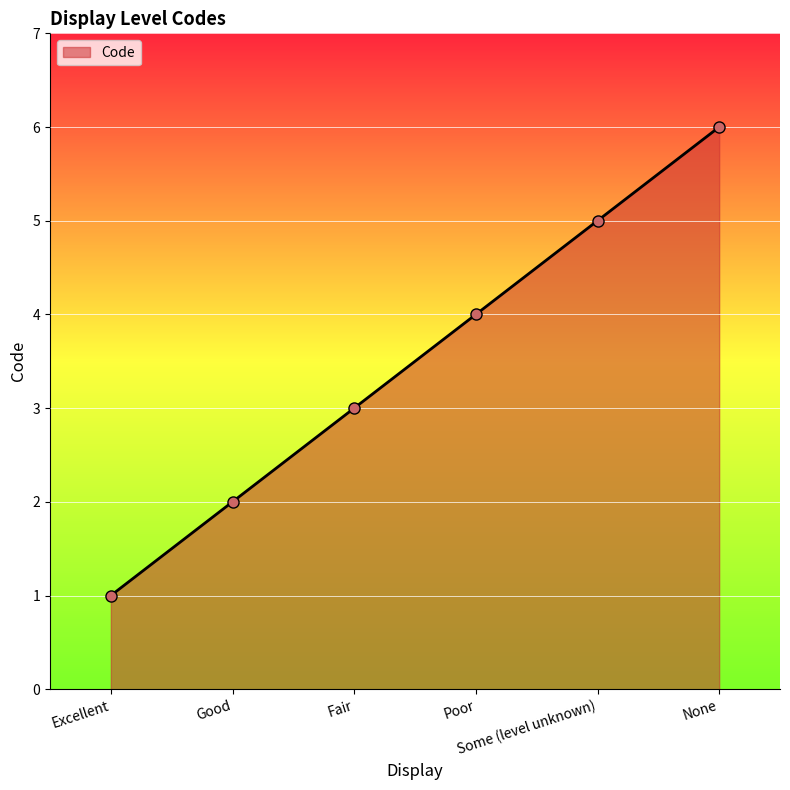

Which label corresponds to the smallest value in the chart?

Excellent